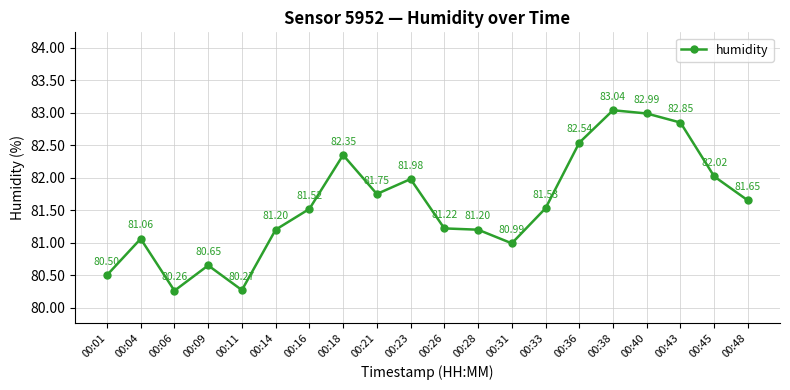

What is the difference between the maximum and minimum values?

2.8